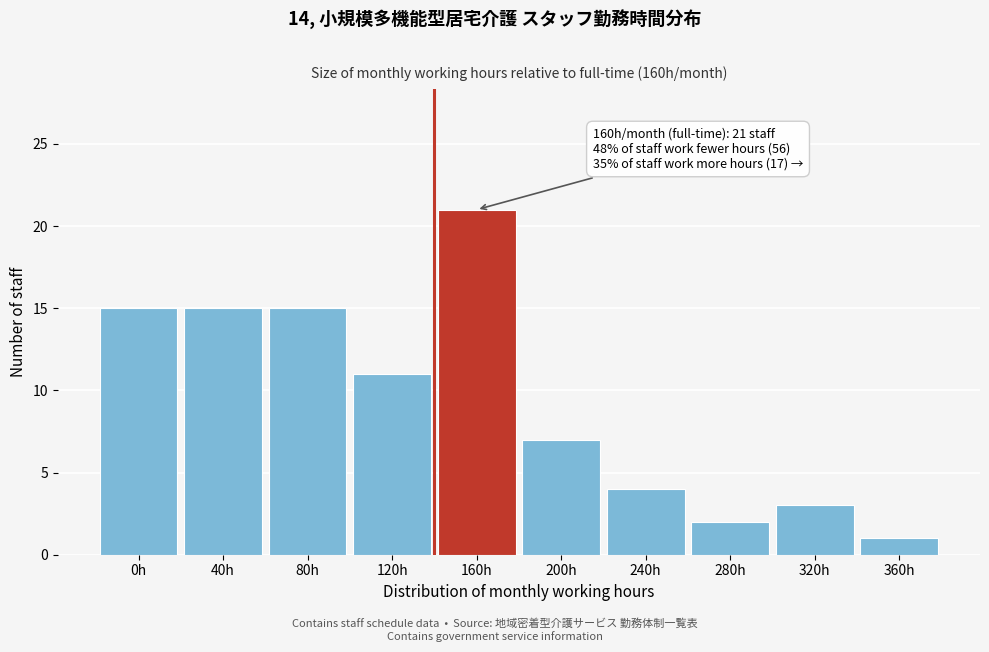

Reading left to right, list all the values displayed in this chart.

15	15	15	11	21	7	4	2	3	1